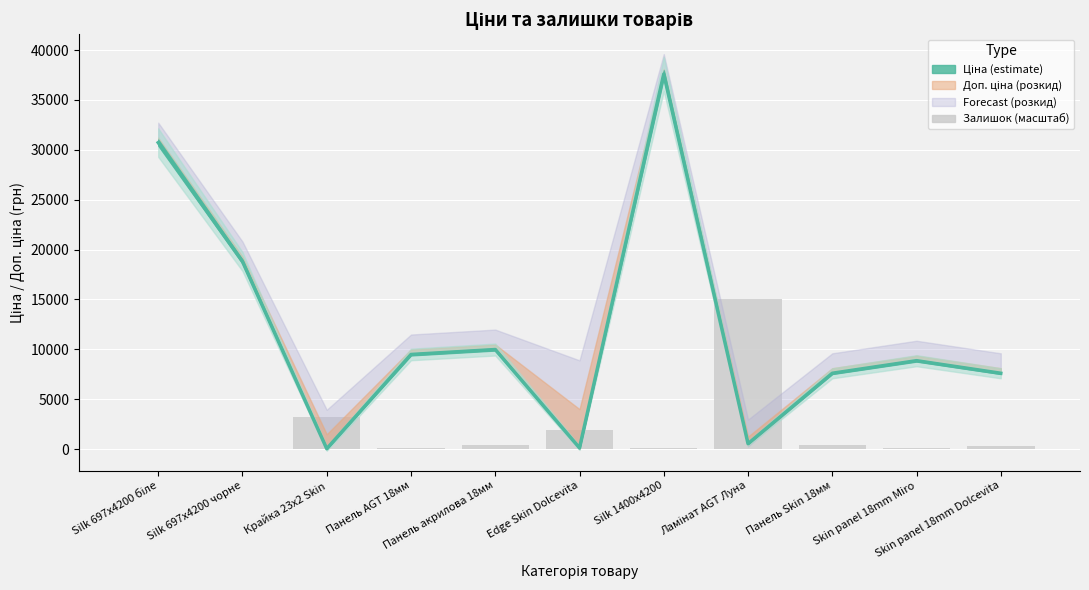

What is the difference between the maximum and minimum values?

37561.6